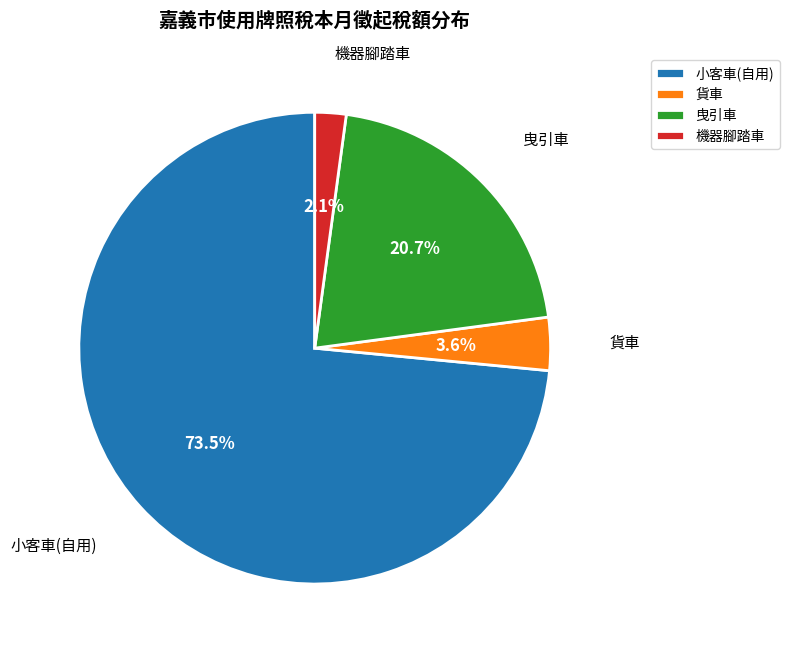

Which has a higher value, 小客車(自用) or 貨車?

小客車(自用)